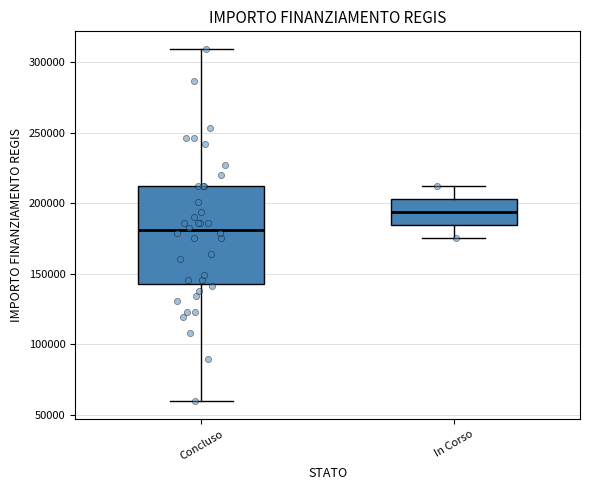

Where does the median line of the box for In Corso sit on the y-axis? The values are not printed on the chart, so give them approximately, as read against the axis.

195000